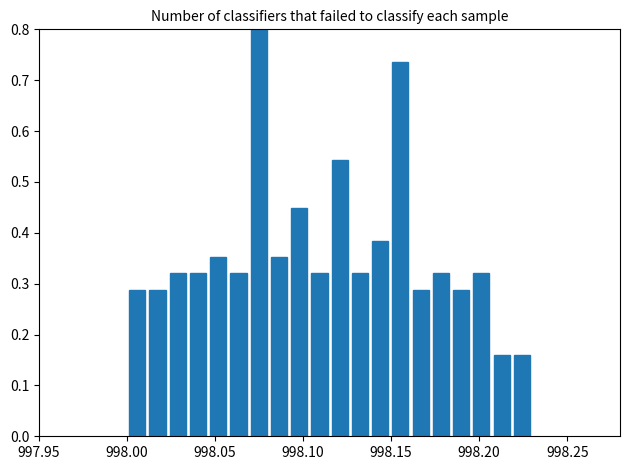

Around what value on the x-axis is the tallest bar? Give the approximate position of its centre, as read against the axis.

998.075